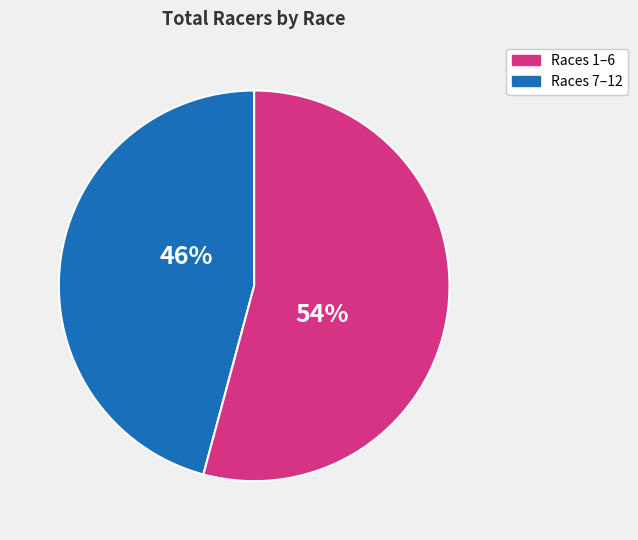

To the nearest percent, what is the difference between the largest and smallest slice percentages?

8%